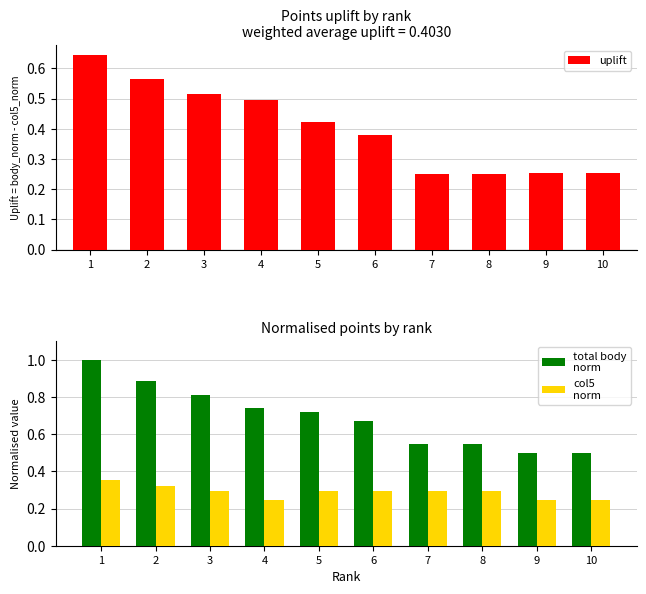

What is the value of the uplift bar at the 6th from the left?

0.4